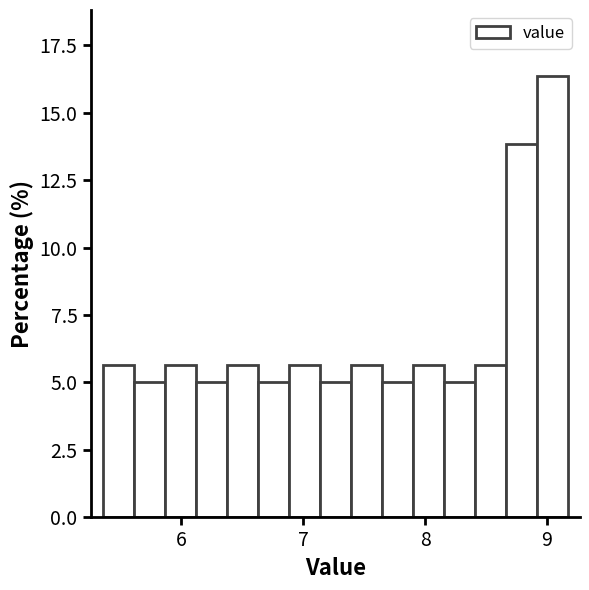

Read against the x-axis, roughly where is the centre of the tallest bar?

9.0